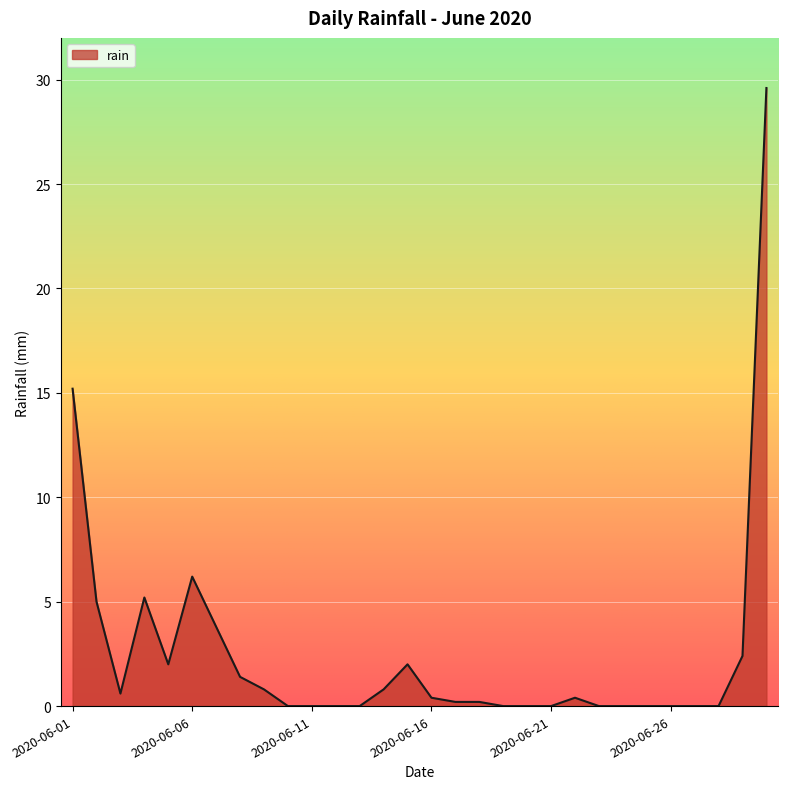

What is the maximum value shown in the chart?

29.6